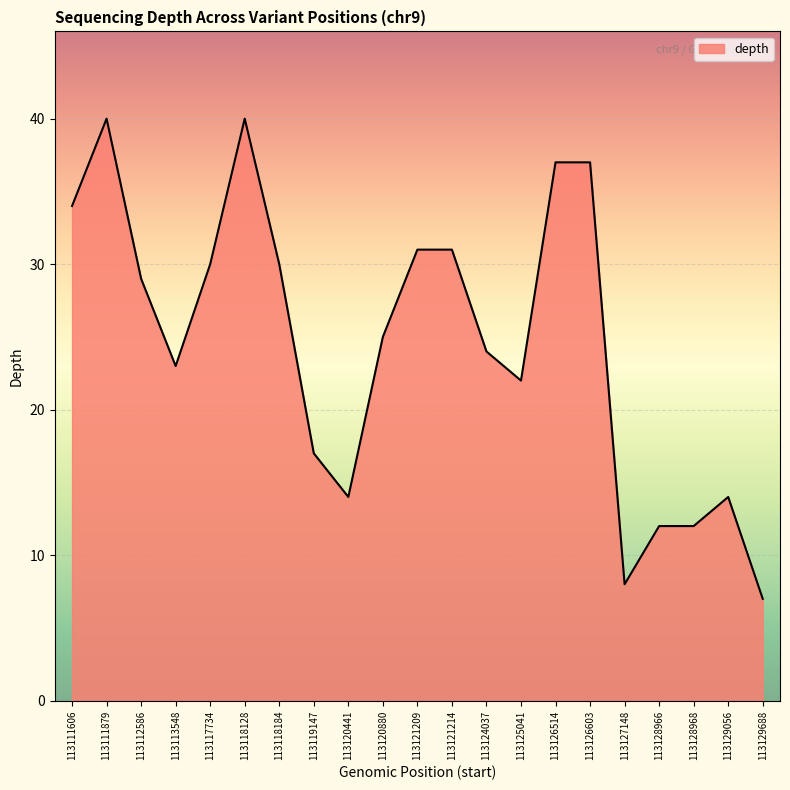

What is the smallest value displayed?

7